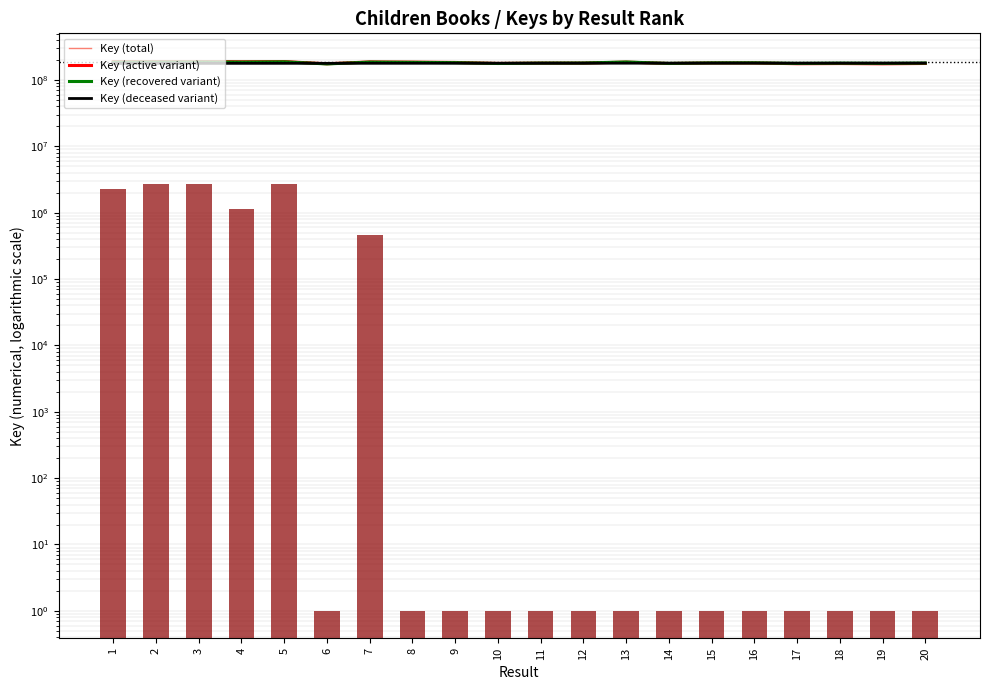

What is the minimum value shown in the chart?

174741577.0